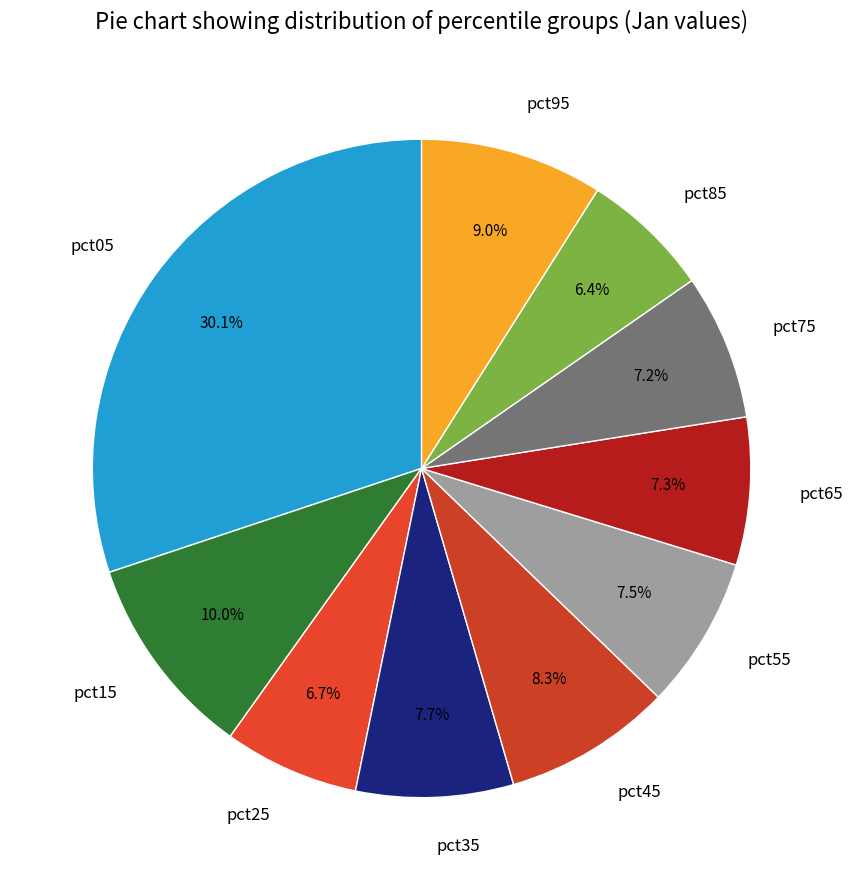

To the nearest percent, what portion does pct45 represent?

8%